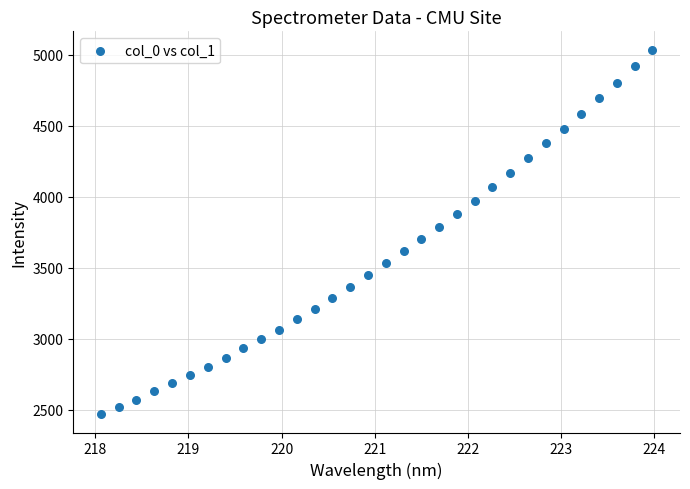

What is the range of X values (max minus min)?

5.9